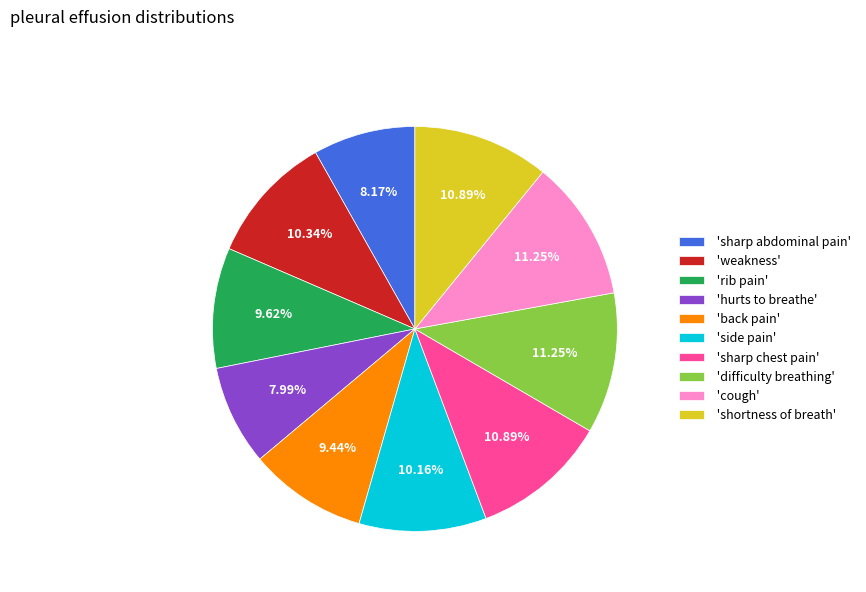

Does 'sharp chest pain' represent more than half of the total?

No